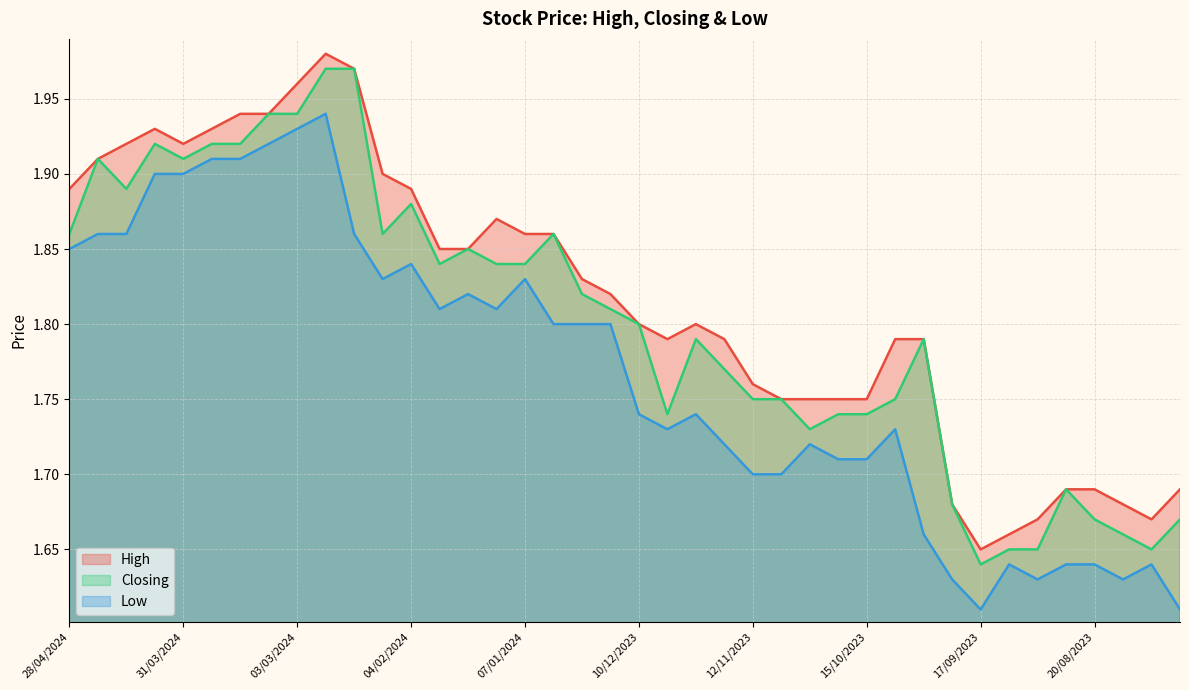

Does the chart display data point markers on the line(s)?

No